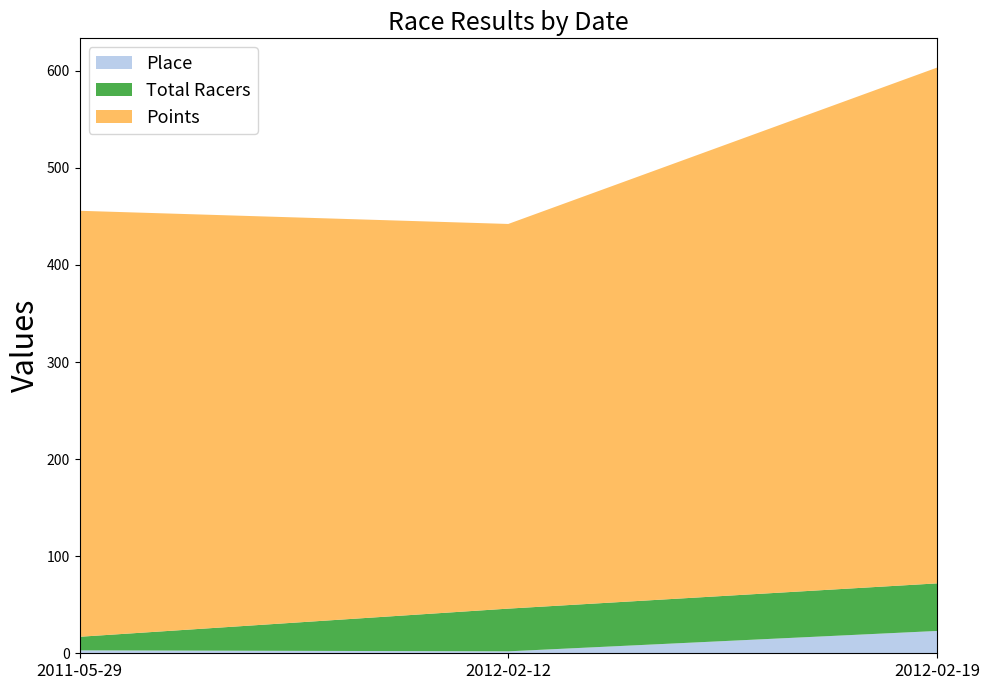

Reading left to right, what are all the values shown in this chart?

Place: 3.0	2.0	23.0
Total Racers: 14.0	44.0	49.0
Points: 438.8	396.2	531.2